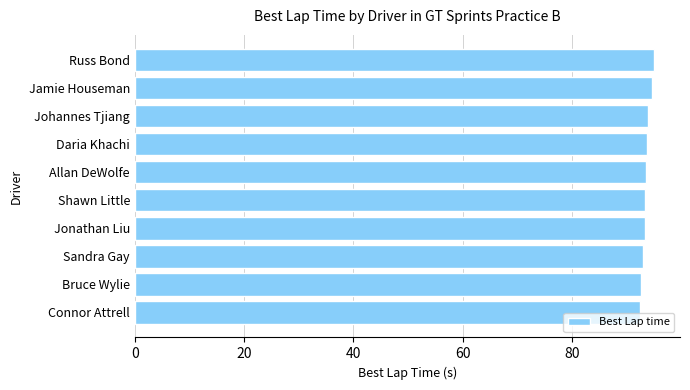

What value does the data have at Jonathan Liu?

93.3